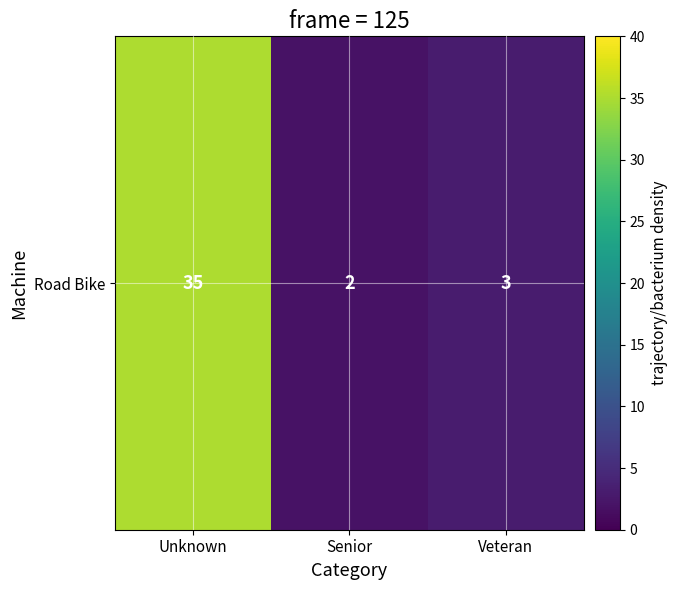

List the labels in order of value, largest first.

Unknown, Veteran, Senior